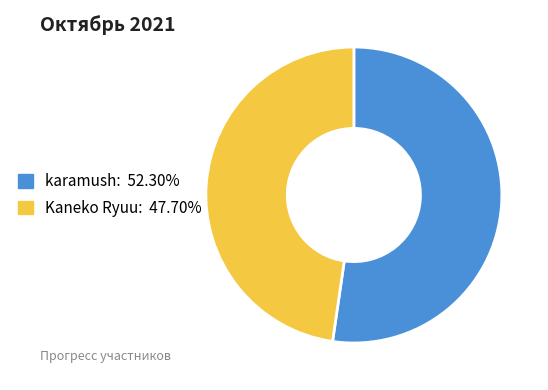

Rank the categories by value from highest to lowest.

karamush, Kaneko Ryuu